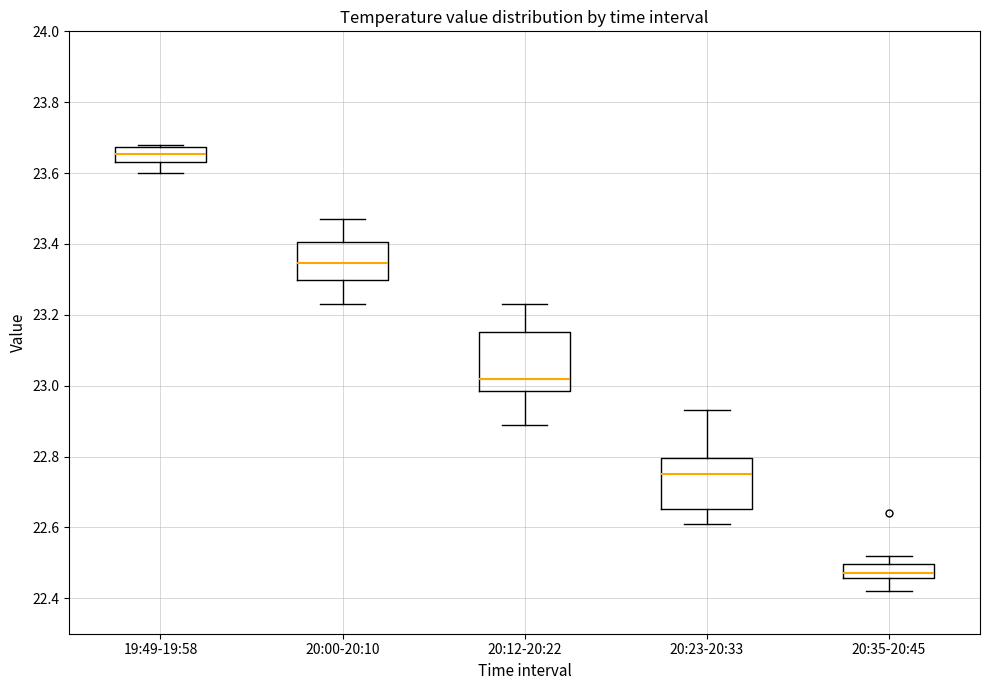

Reading left to right, transcribe this box plot: for each box, give where its median line is, the range the box spans, and where its two whiskers end, as read against the y-axis. The values are not printed on the chart, so give them approximately, as read against the axis.

19:49-19:58: median 23.66, box 23.64 to 23.68, whiskers 23.60 to 23.68 (just above the box's upper edge)
20:00-20:10: median 23.34, box 23.30 to 23.40, whiskers 23.24 to 23.48
20:12-20:22: median 23.02, box 22.98 to 23.16, whiskers 22.90 to 23.24
20:23-20:33: median 22.76, box 22.66 to 22.80, whiskers 22.62 to 22.94
20:35-20:45: median 22.48, box 22.46 to 22.50, whiskers 22.42 to 22.52